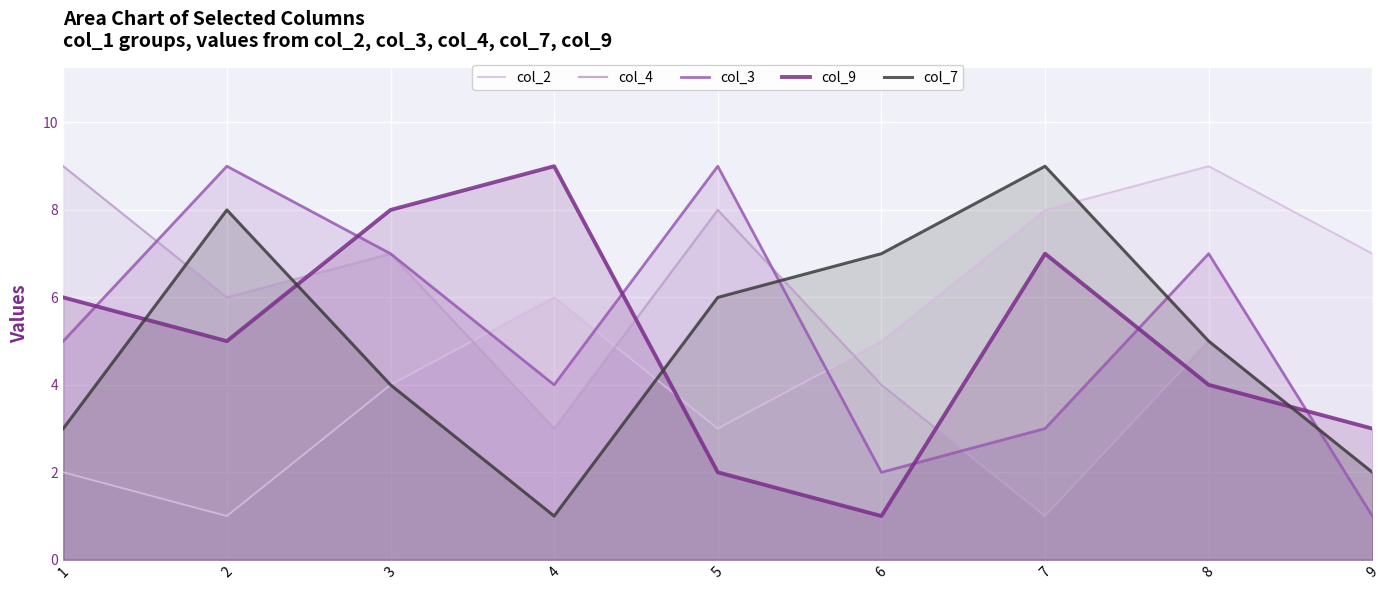

What is the sum of all col_3 values?

47